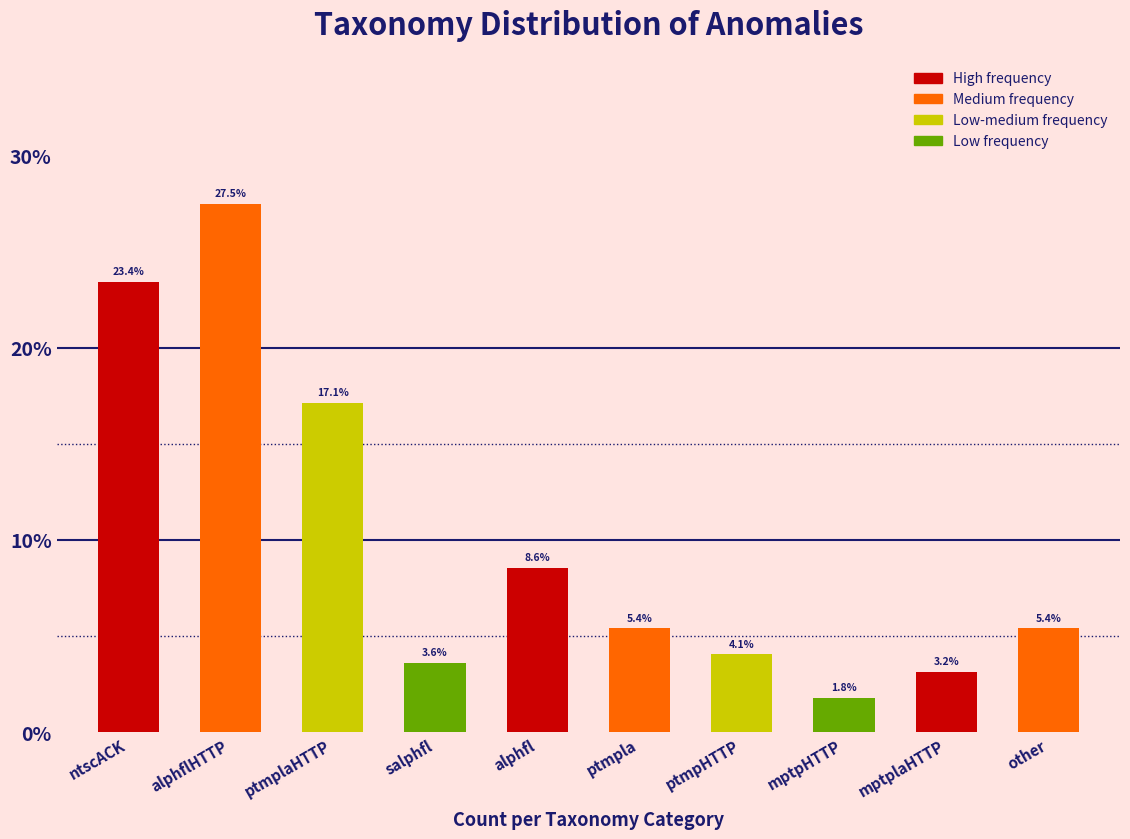

Reading left to right, list all the values displayed in this chart.

ntscACK=23.4	alphflHTTP=27.5	ptmplaHTTP=17.1	salphfl=3.6	alphfl=8.6	ptmpla=5.4	ptmpHTTP=4.1	mptpHTTP=1.8	mptplaHTTP=3.2	other=5.4